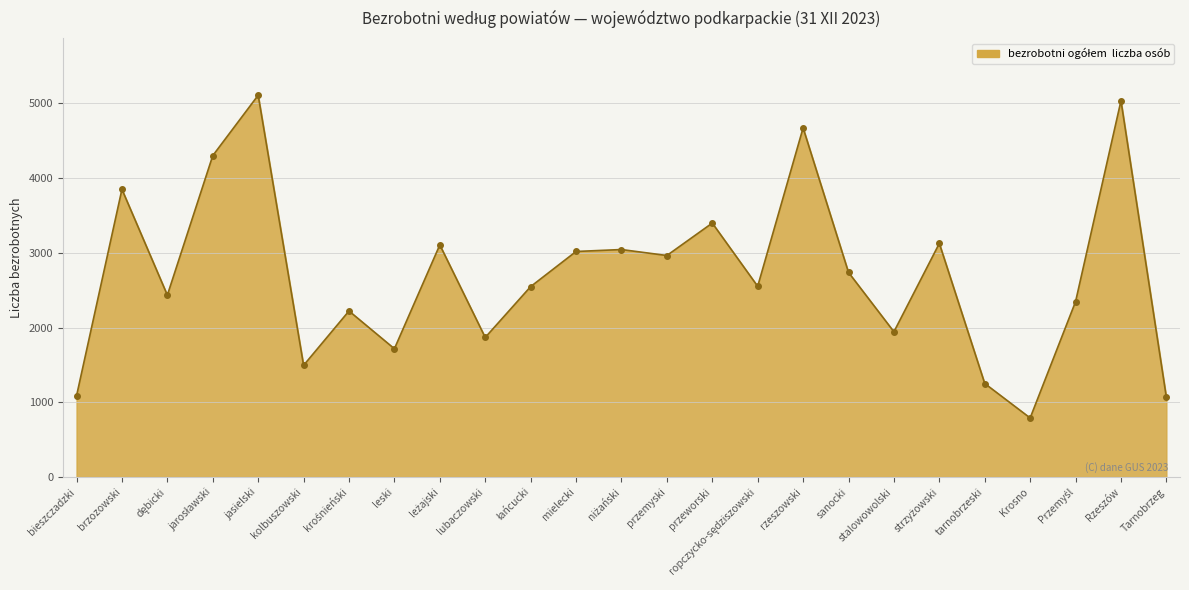

At which category does the chart reach its minimum across all series?

Krosno